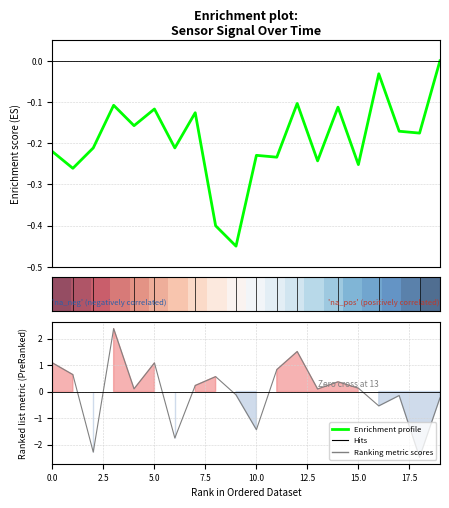

Which series ends up on top after the final intersection of Ranking metric scores and Enrichment profile?

Enrichment profile